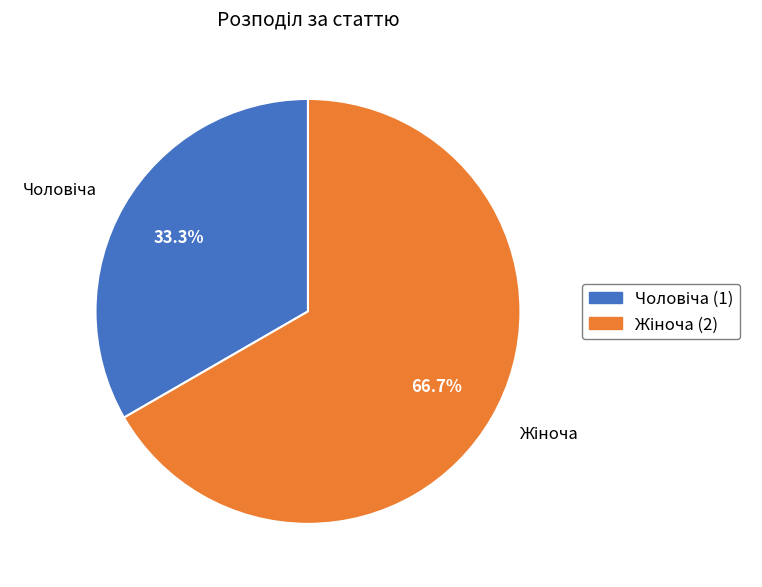

Is there a majority slice in this chart?

Yes